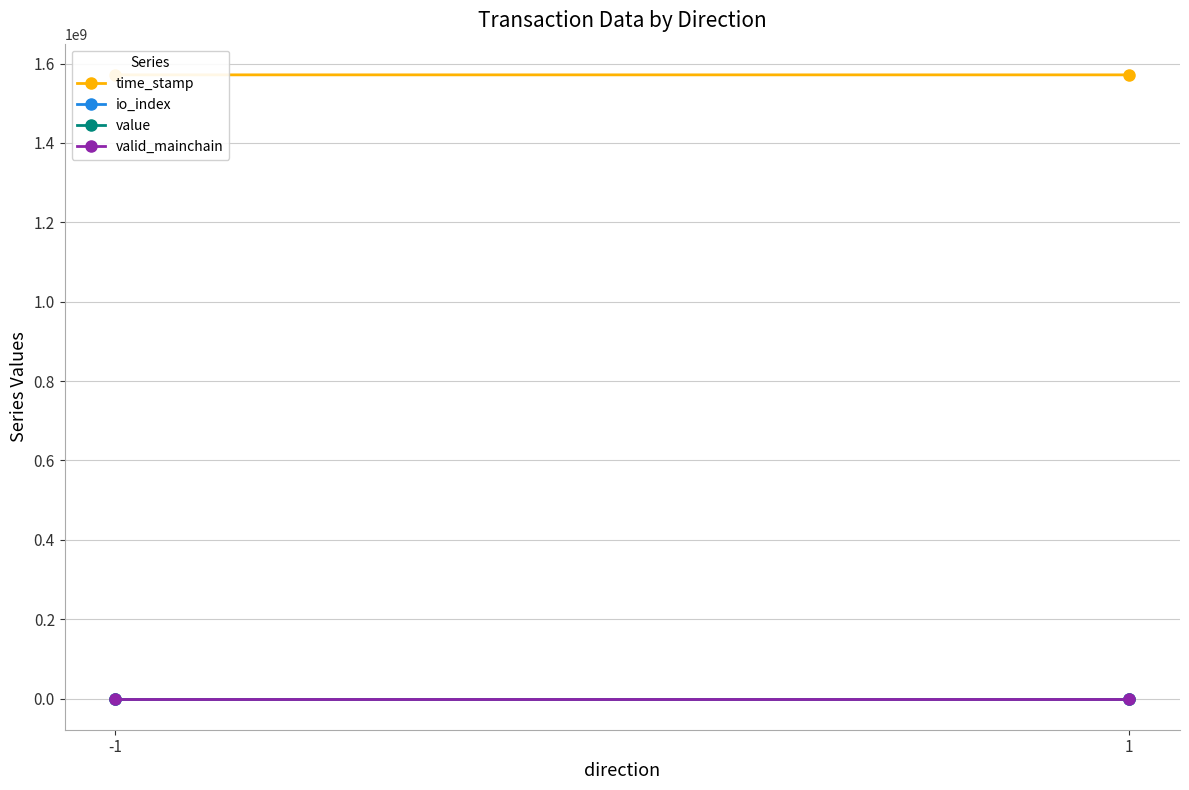

Which series has the largest total across all categories?

time_stamp